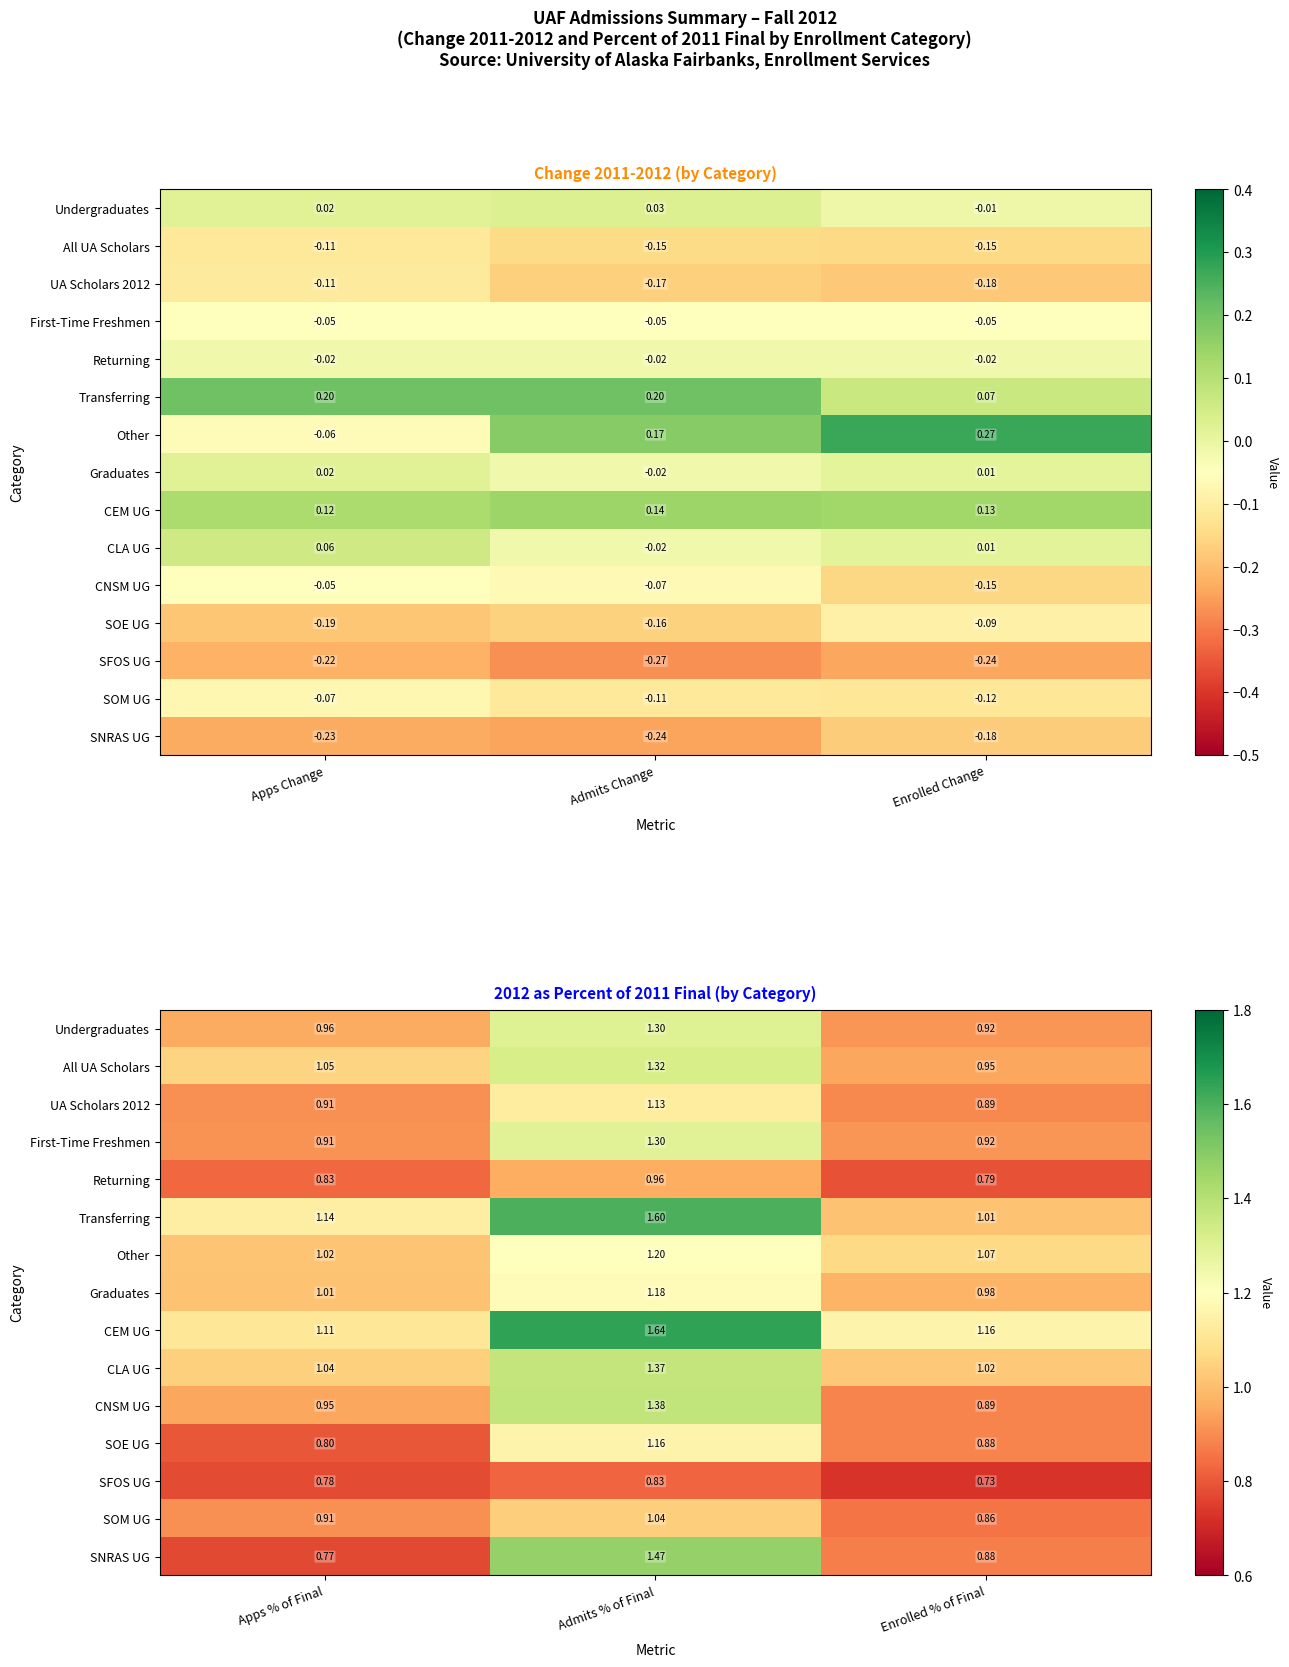

What is the highest value of the SOE UG series?

1.2